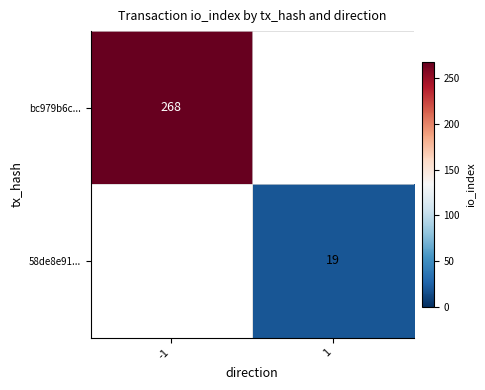

True or false: 58de8e91... has a value of 7 at 1.

False